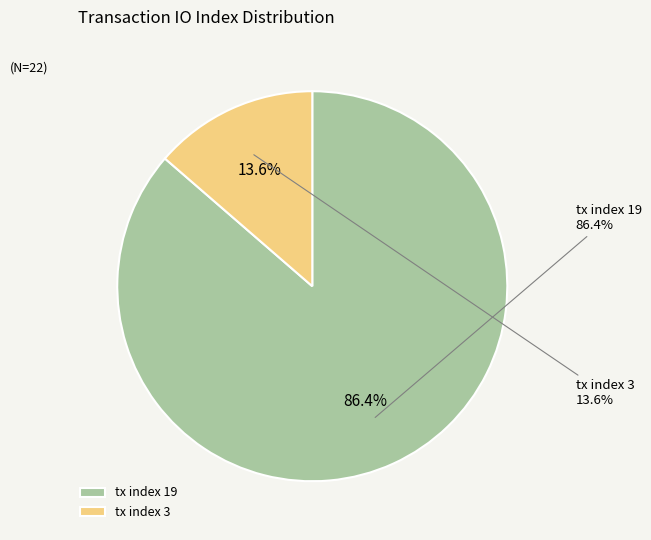

Which category accounts for the majority?

tx index 19